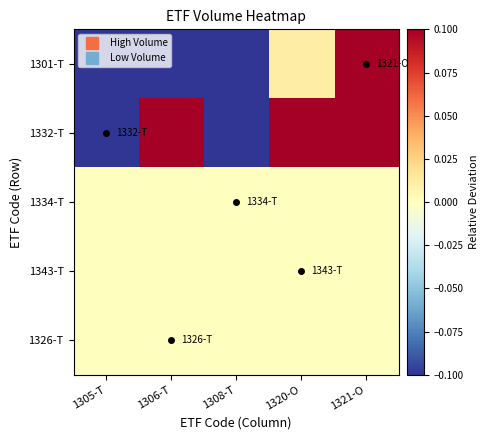

What is the spread (max minus min) of values at 1321-O?

1.9